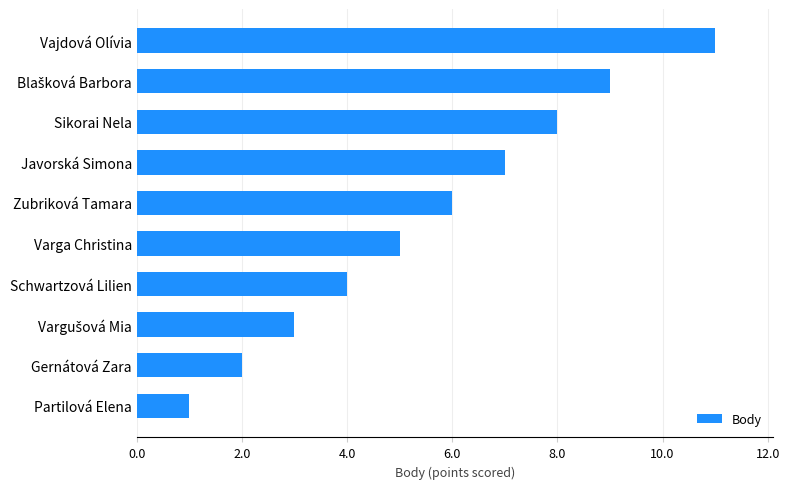

Is it true that the value at Schwartzová Lilien is 6?

False